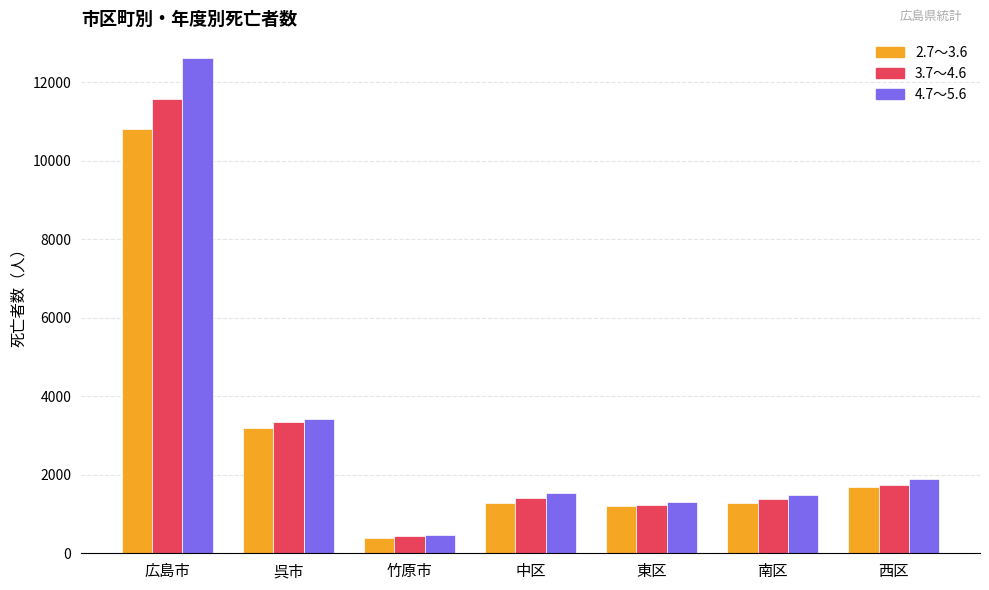

What is the sum of the 2.7～3.6 values at 南区 and 竹原市?

1681